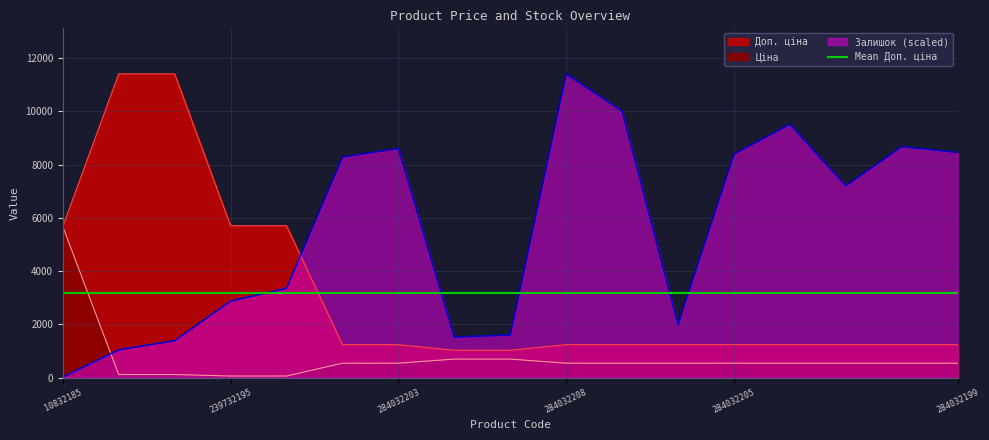

Which category has the highest value in the Доп. ціна series?

239772195